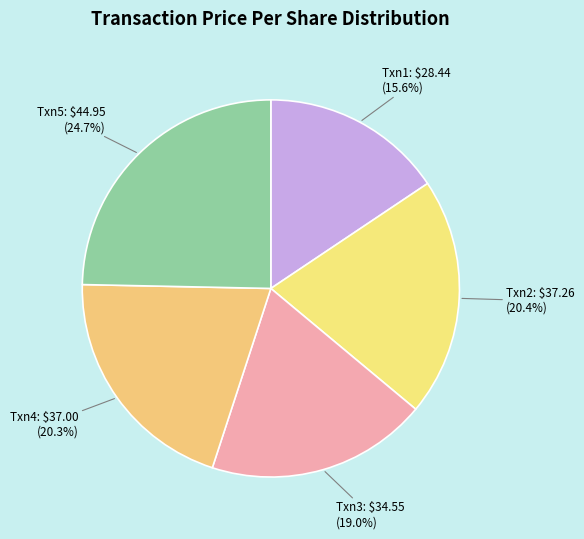

Which slice is the largest?

Txn5: $44.95